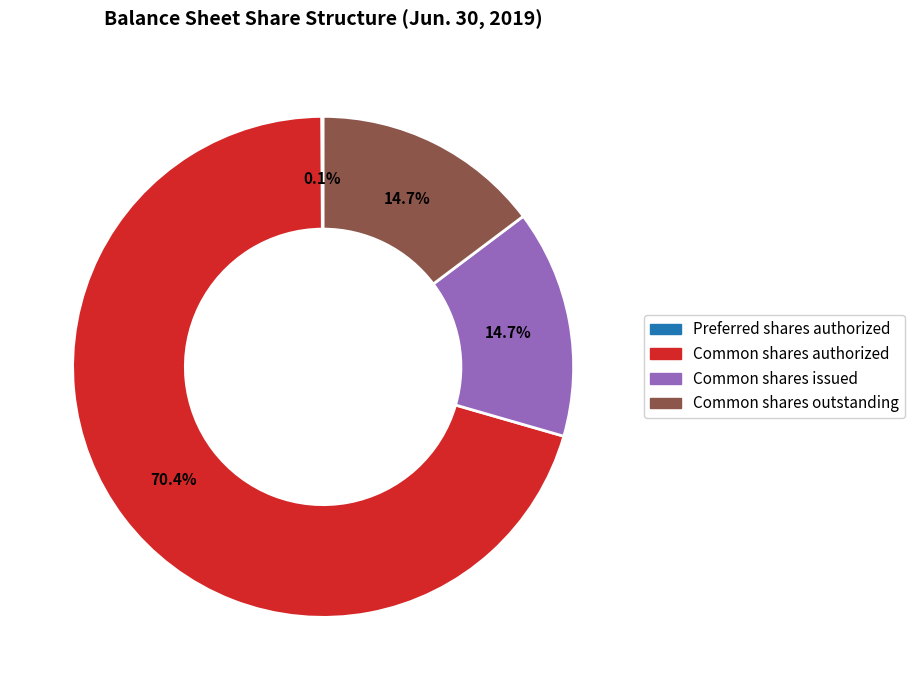

Is there a majority slice in this chart?

Yes